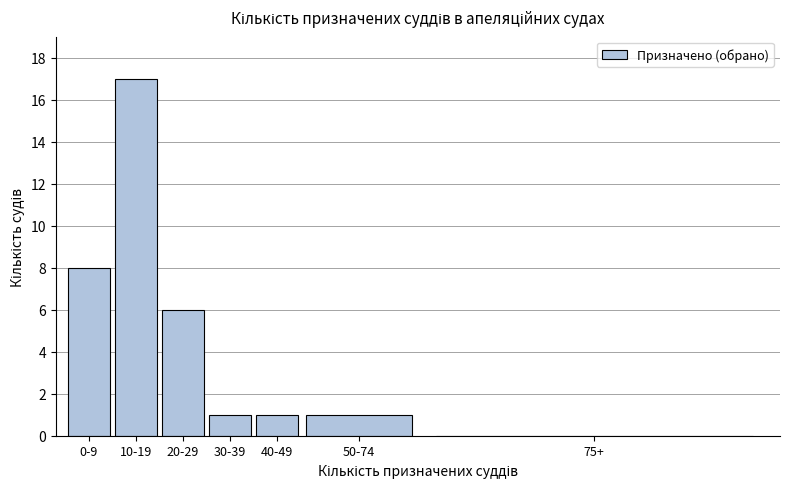

Reading right to left, transcribe all the data shown in this chart.

75+=0	50-74=1	40-49=1	30-39=1	20-29=6	10-19=17	0-9=8